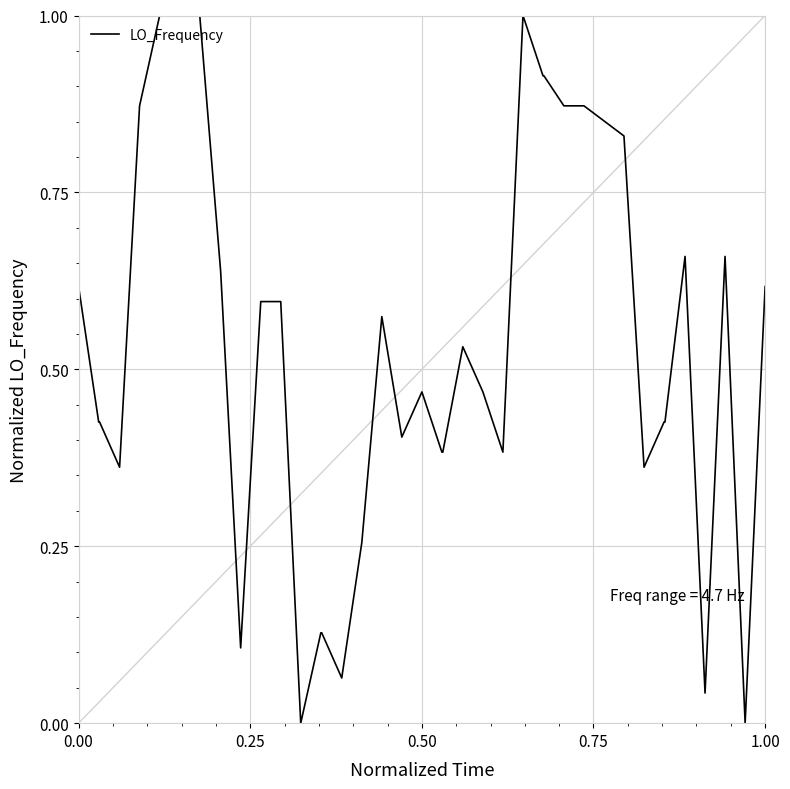

How many lines are shown in the chart?

1